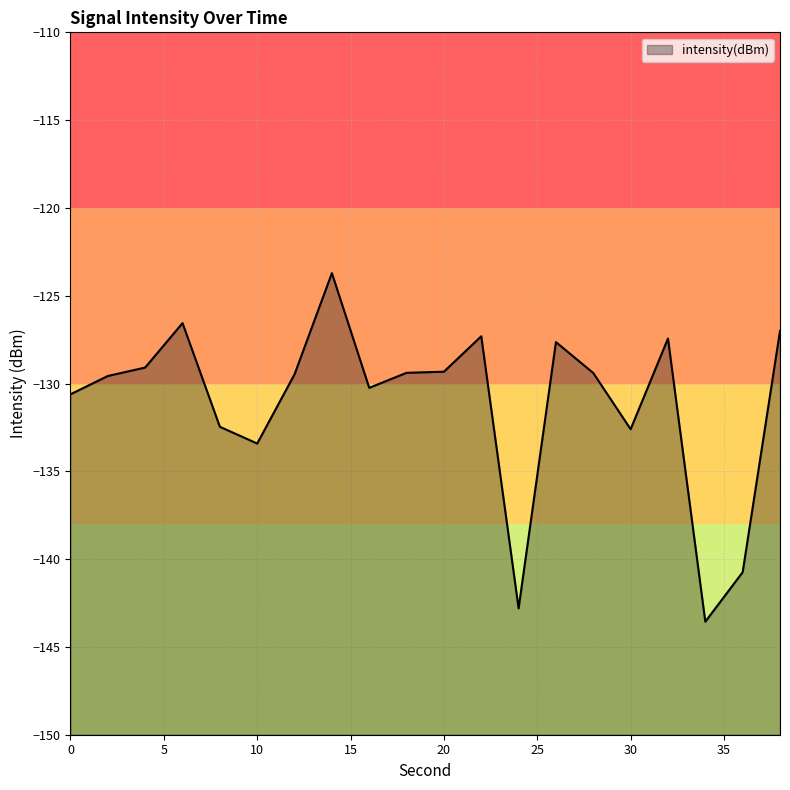

How many values are below -129?

14